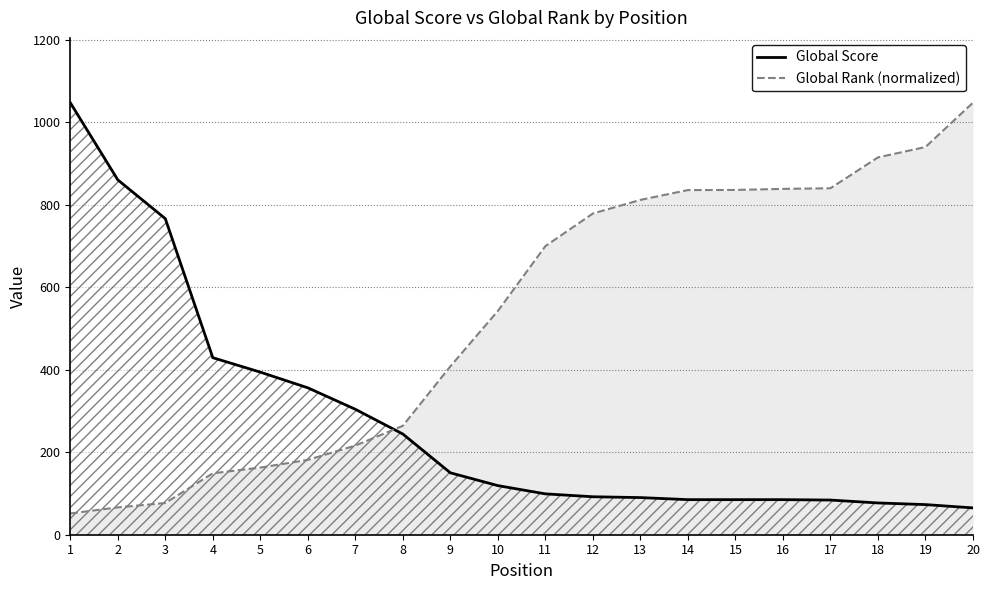

Does the chart have visible grid lines?

Yes